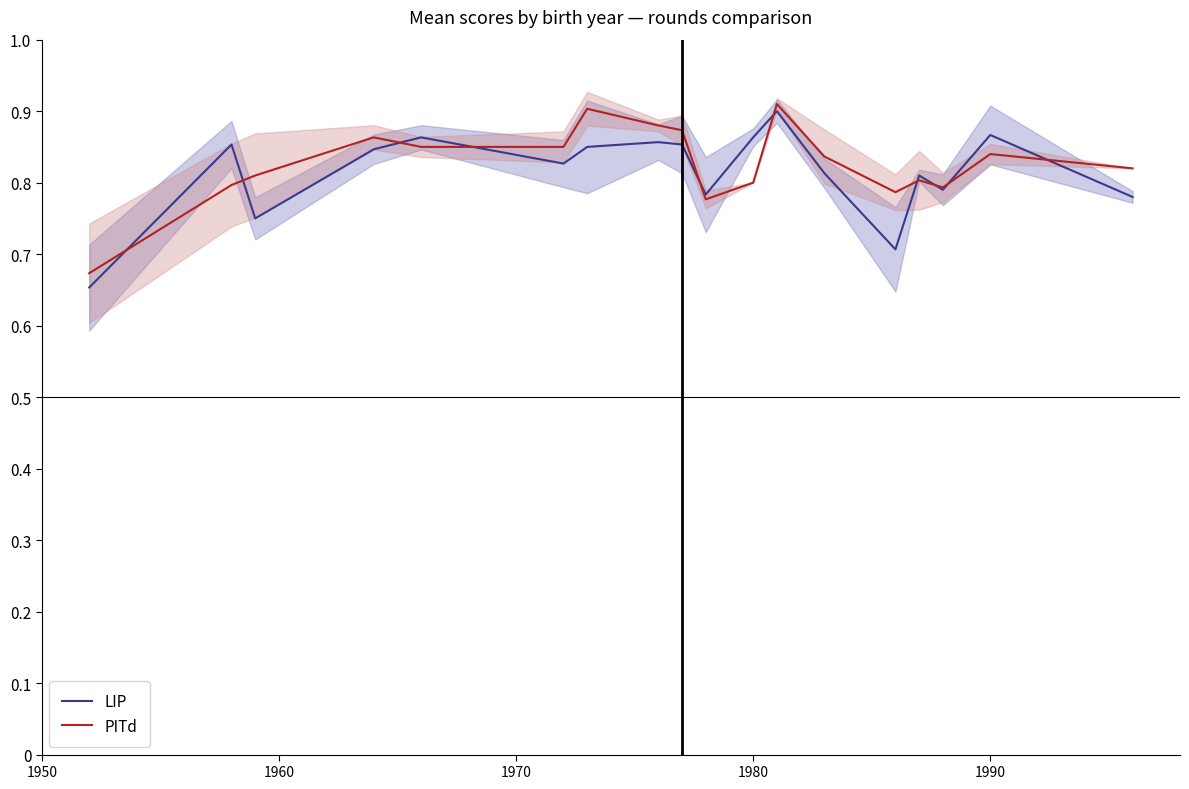

How many lines are shown in the chart?

2